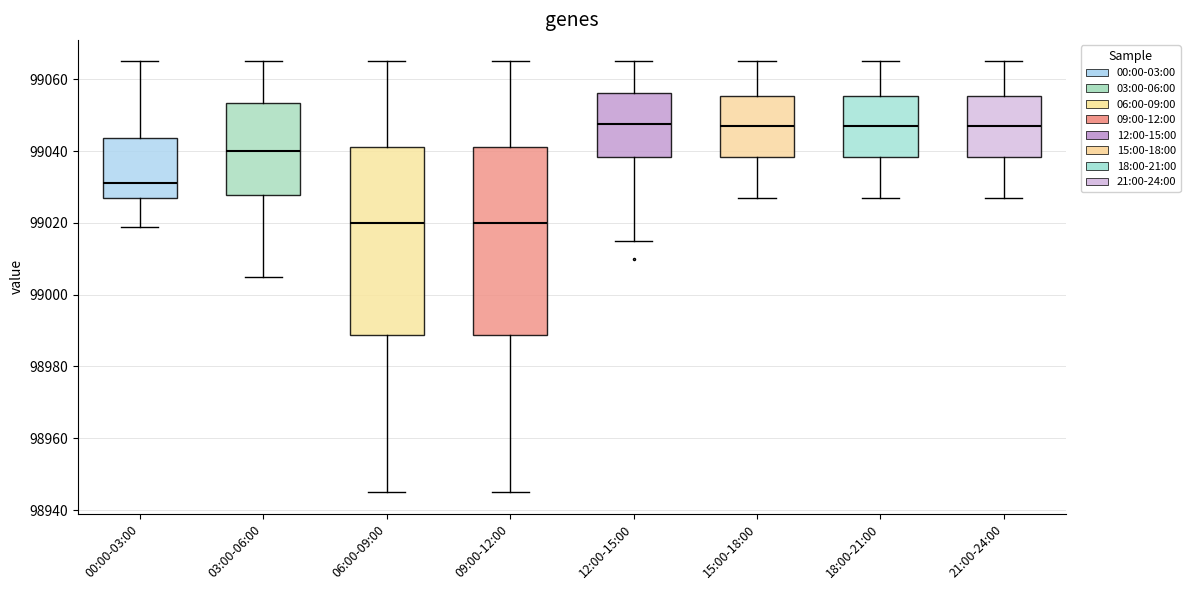

Reading left to right, transcribe this box plot: for each box, give where its median line is, the range the box spans, and where its two whiskers end, as read against the y-axis. The values are not printed on the chart, so give them approximately, as read against the axis.

00:00-03:00: median 99032, box 99028 to 99044, whiskers 99020 to 99066
03:00-06:00: median 99040, box 99028 to 99054, whiskers 99006 to 99066
06:00-09:00: median 99020, box 98988 to 99042, whiskers 98946 to 99066
09:00-12:00: median 99020, box 98988 to 99042, whiskers 98946 to 99066
12:00-15:00: median 99048, box 99038 to 99056, whiskers 99016 to 99066
15:00-18:00: median 99048, box 99038 to 99056, whiskers 99028 to 99066
18:00-21:00: median 99048, box 99038 to 99056, whiskers 99028 to 99066
21:00-24:00: median 99048, box 99038 to 99056, whiskers 99028 to 99066